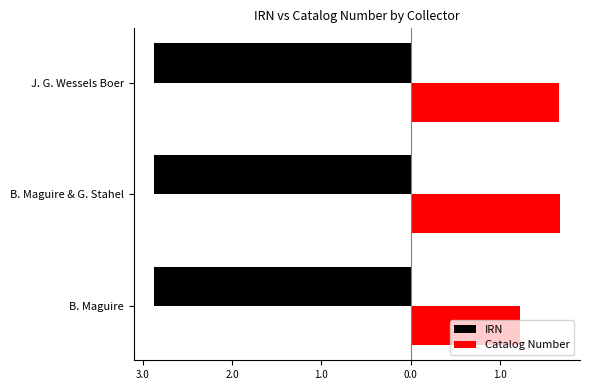

Reading right to left, transcribe all the data shown in this chart.

IRN: -2.9	-2.9	-2.9
Catalog Number: 1.7	1.7	1.2